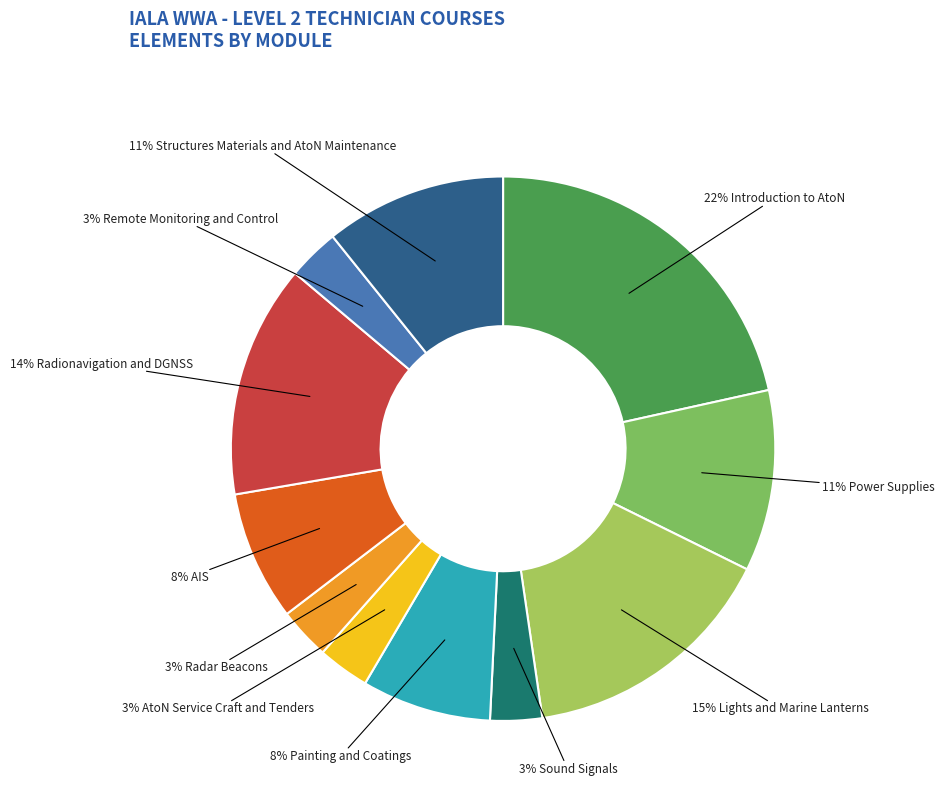

Is there any slice that represents more than half of the pie?

No